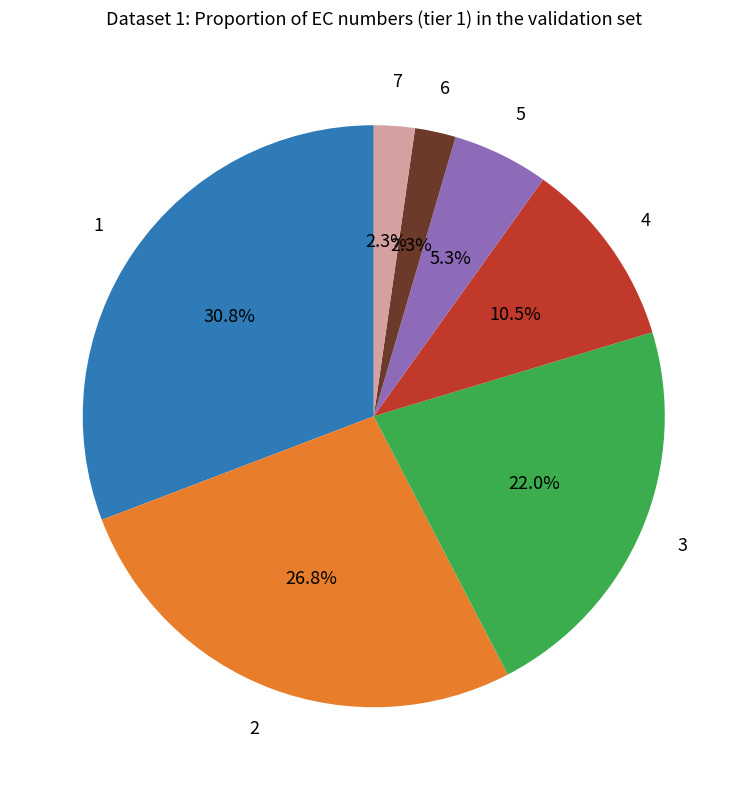

Is there a majority slice in this chart?

No